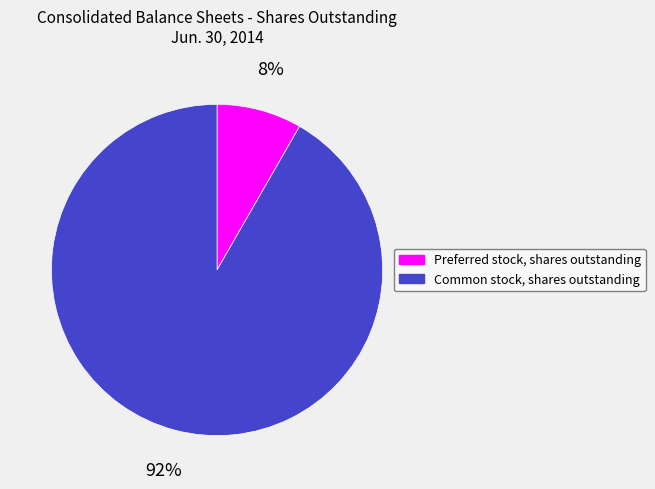

To the nearest percent, what percentage of the pie is Preferred stock, shares outstanding?

8%